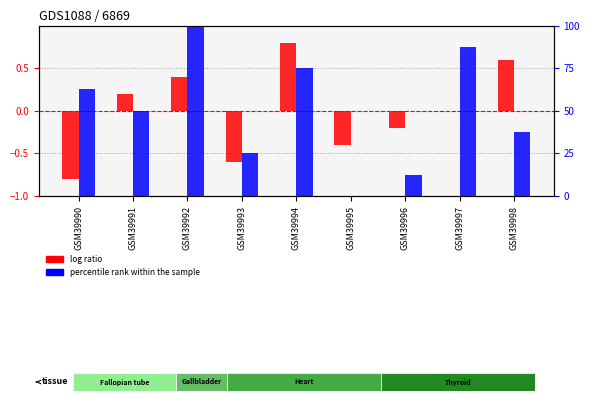

What value does the percentile rank within the sample series have at GSM39994?

75.0